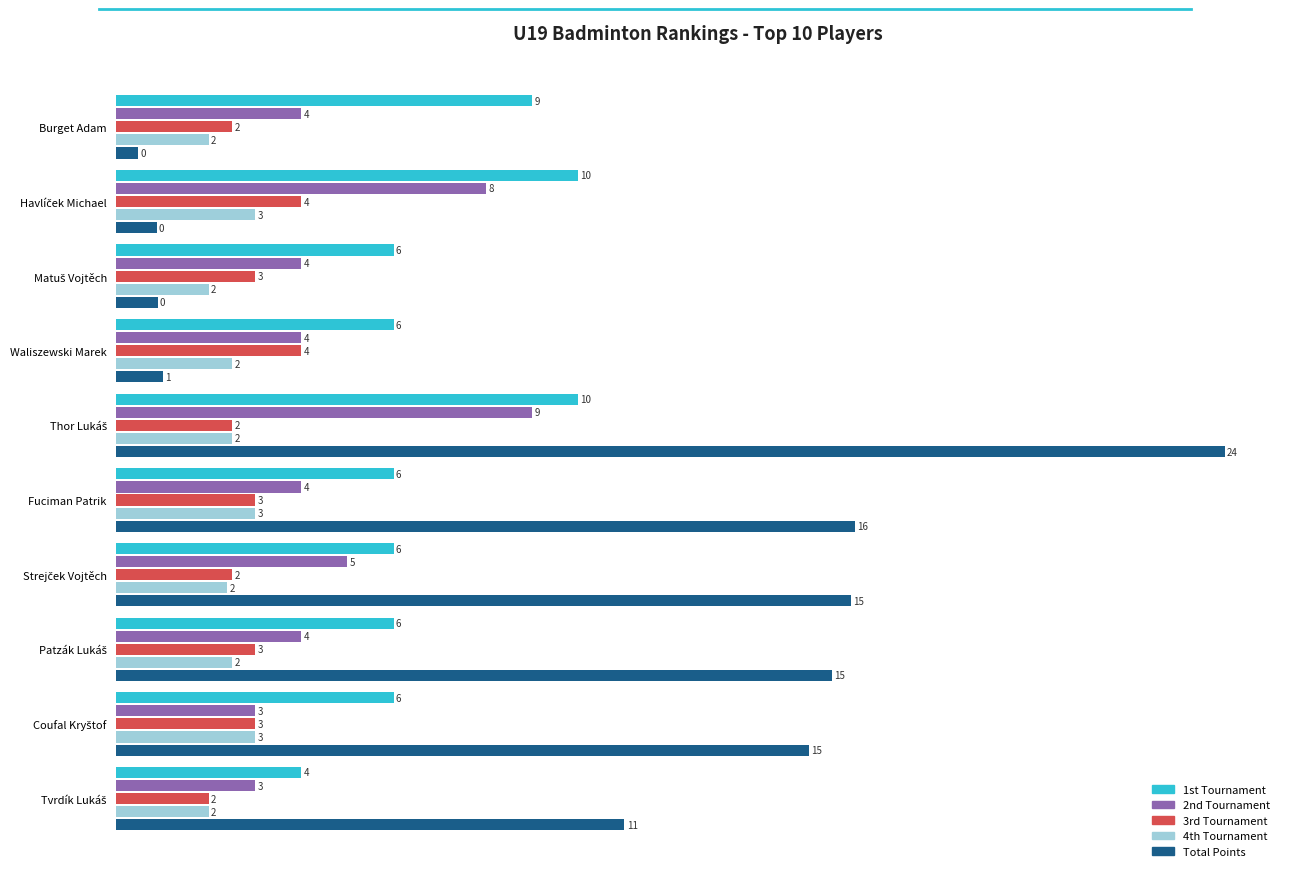

True or false: 2nd Tournament has a value of 6.1 at Fuciman Patrik.

False